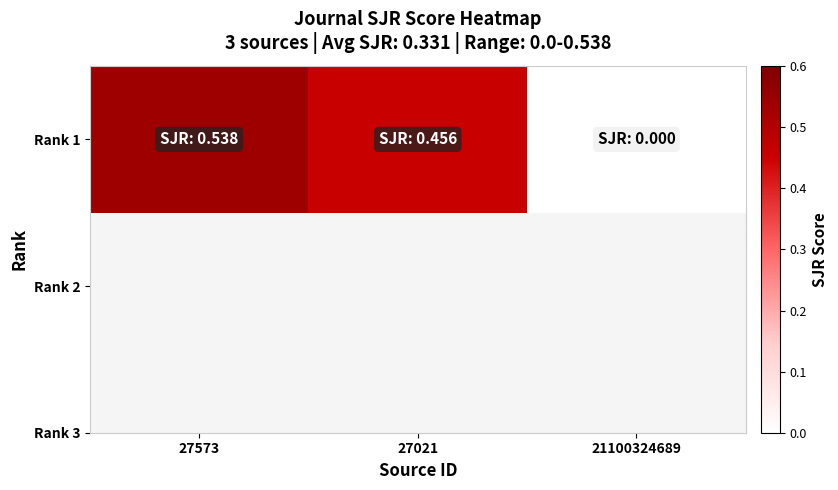

What is the sum of the values at 21100324689 and 27021?

0.5